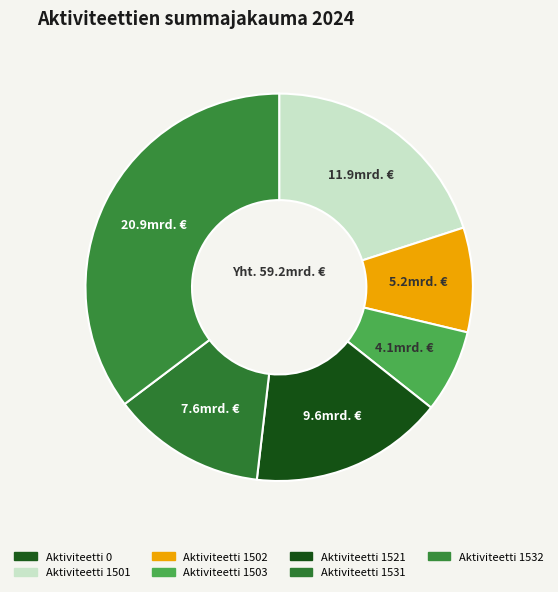

How many slices are in this pie chart?

7